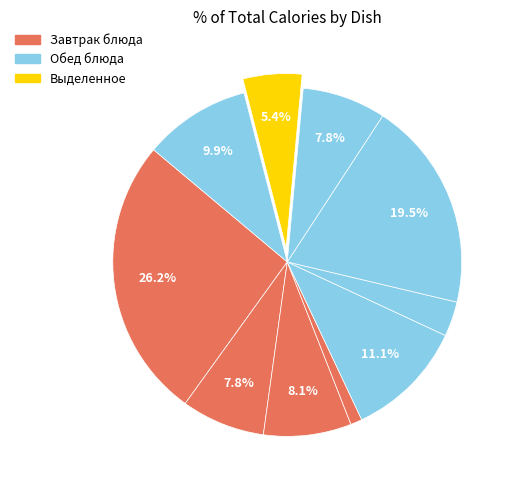

To the nearest percent, what is the difference between the largest and smallest slice percentages?

25%